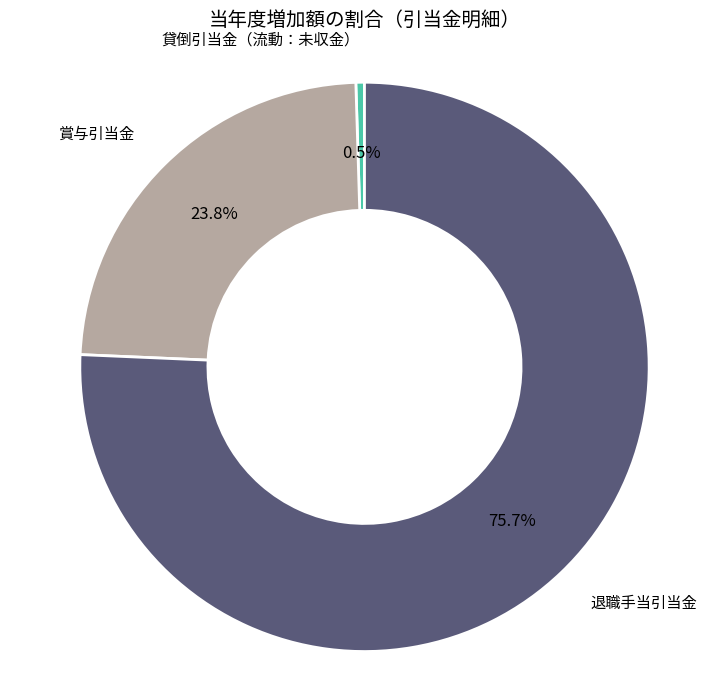

How many segments does this pie chart have?

3